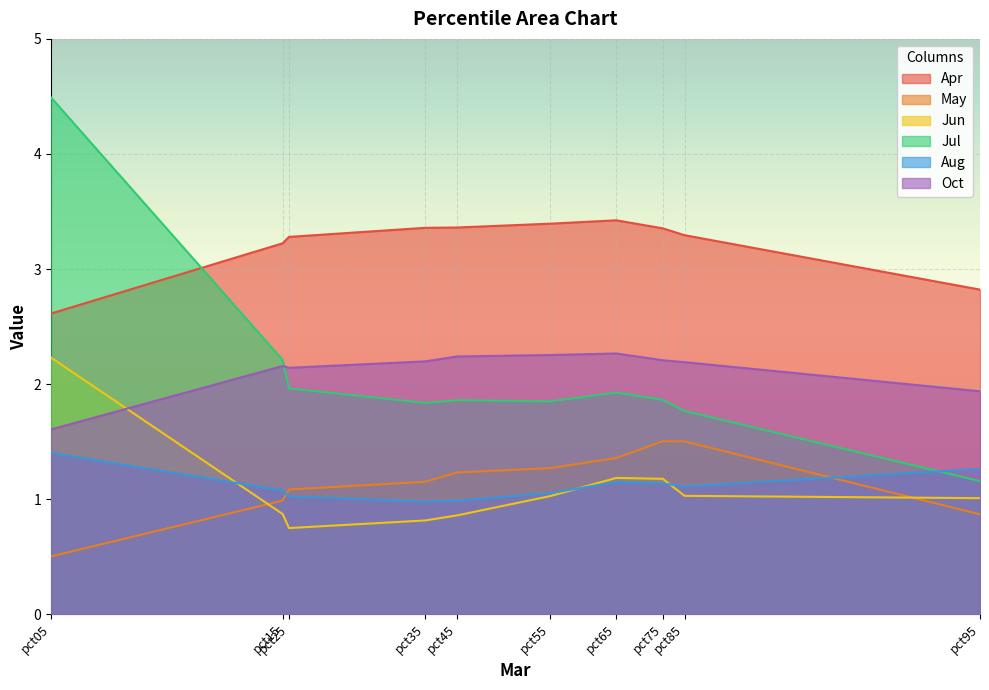

Count the number of categories in the chart.

10